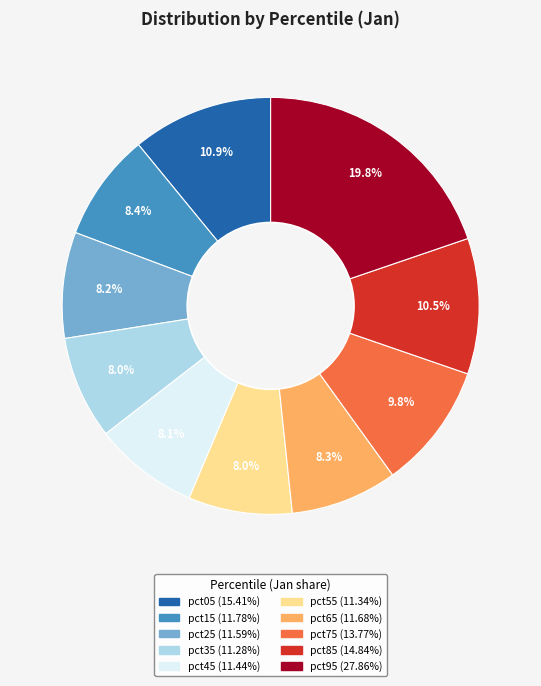

Is the sum of pct85 and pct25 greater than half?

No